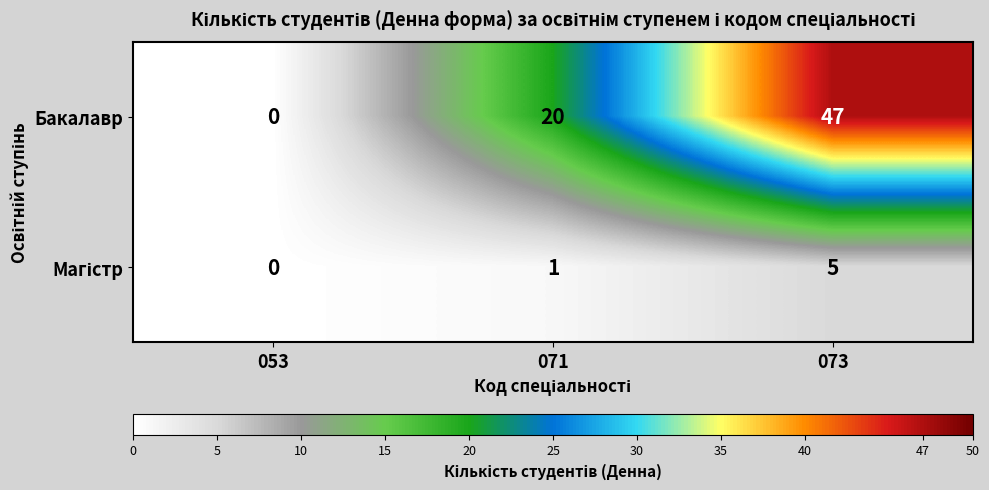

What is the total value across all series at 073?

52